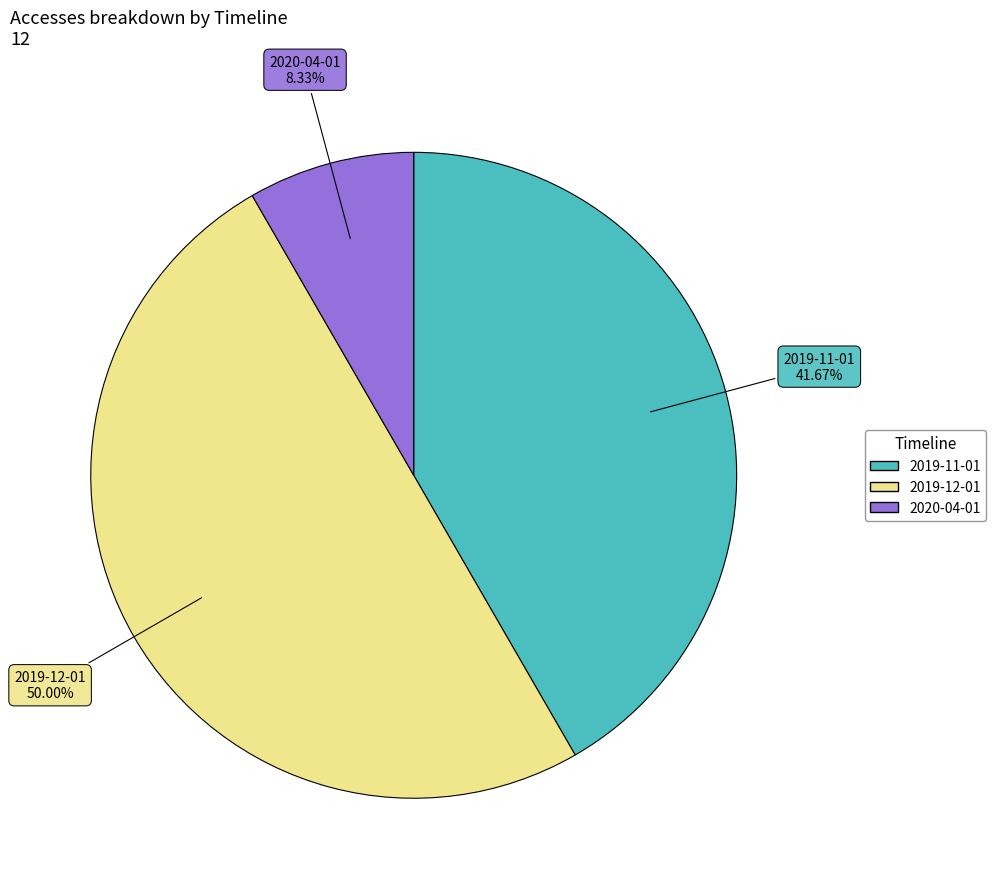

Which slice is the largest?

2019-12-01